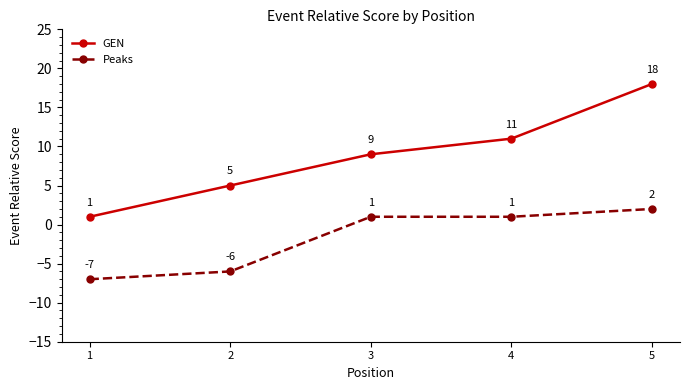

Count the Peaks values in the range -6 to 1.

3